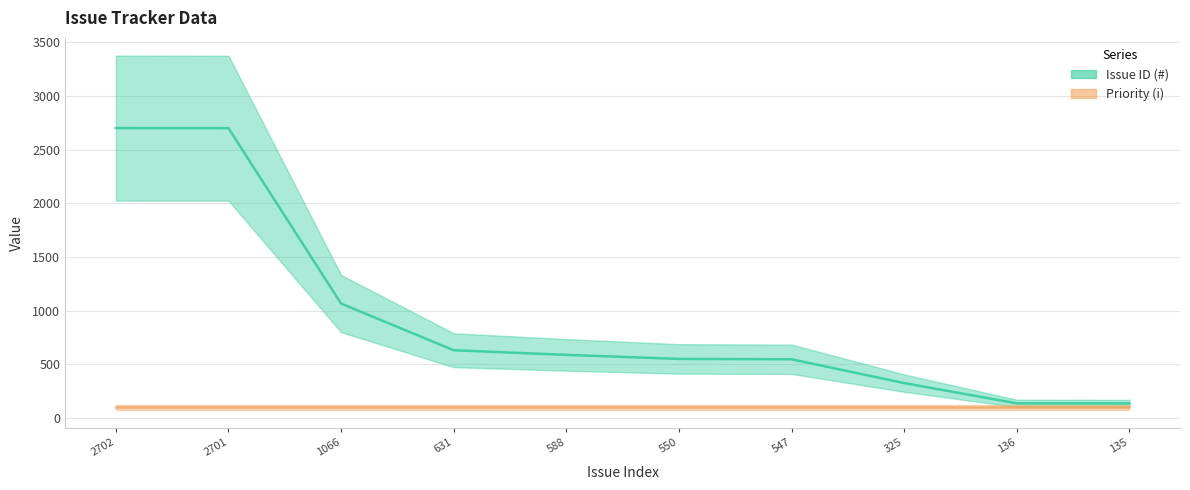

Reading right to left, list all the values displayed in this chart.

135=135	136=136	325=325	547=547	550=550	588=588	631=631	1066=1066	2701=2701	2702=2702